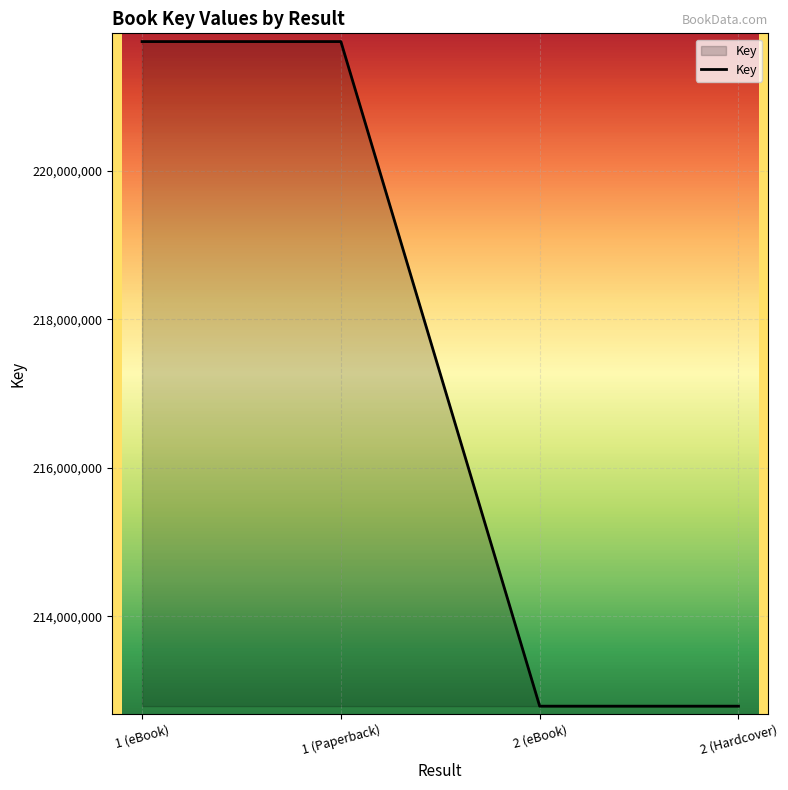

Reading right to left, extract all data points from this chart.

212793119	212793119	221737156	221737156